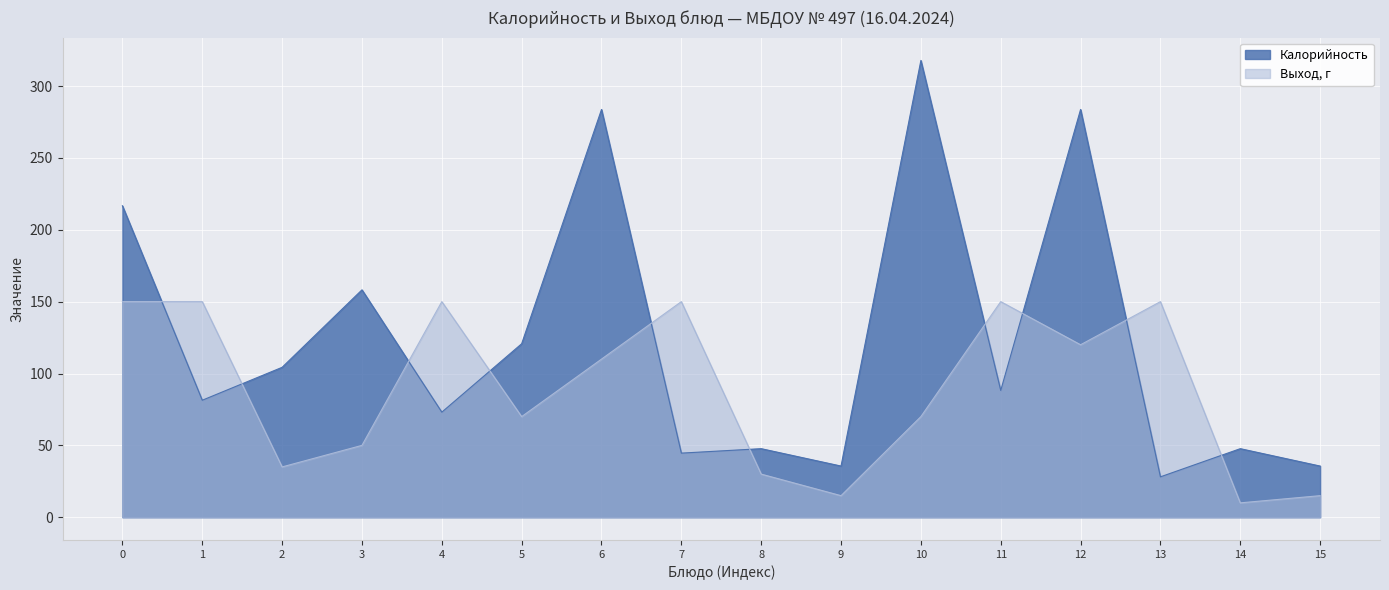

Between 5 and 6, which series saw the biggest shift?

Калорийность